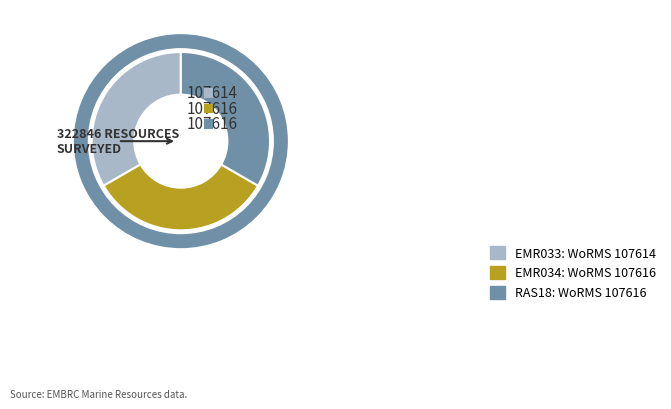

Between EMR034 and EMR033, which is larger?

EMR034